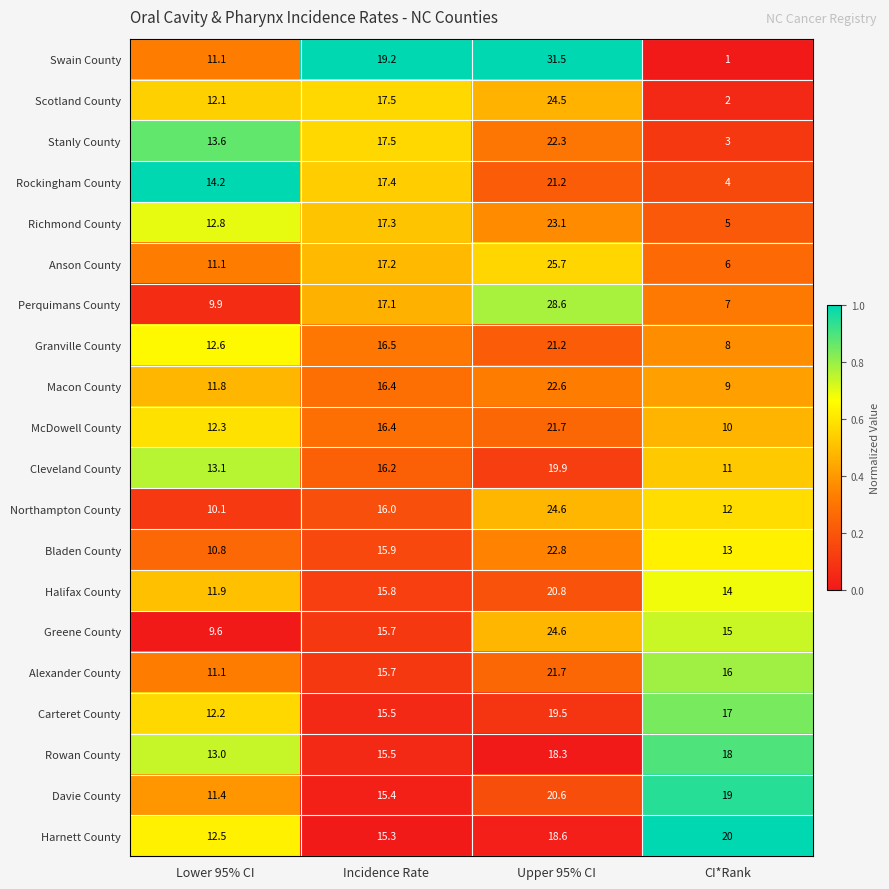

True or false: Davie County has a value of 7.1 at Incidence Rate.

False